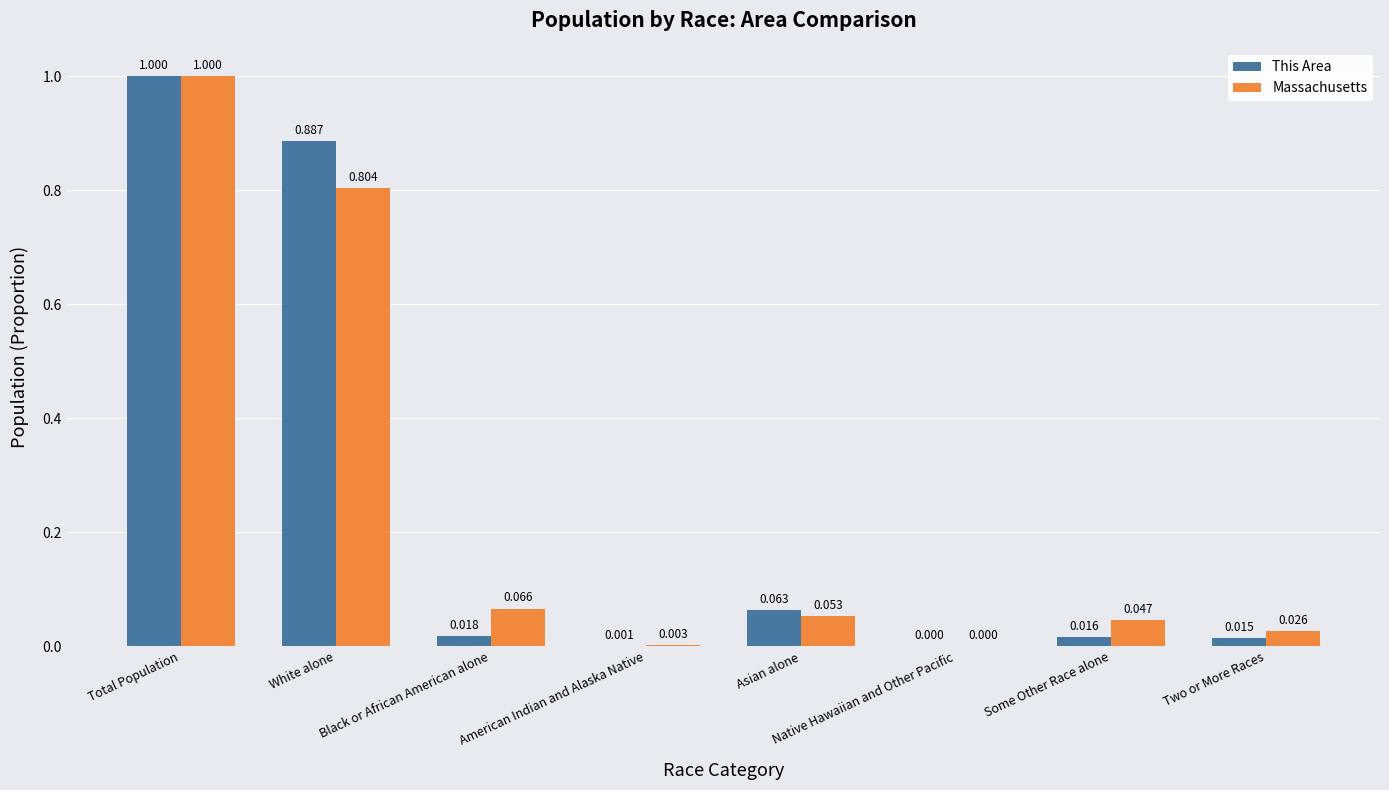

At which category is the sum across all series the highest?

Total Population